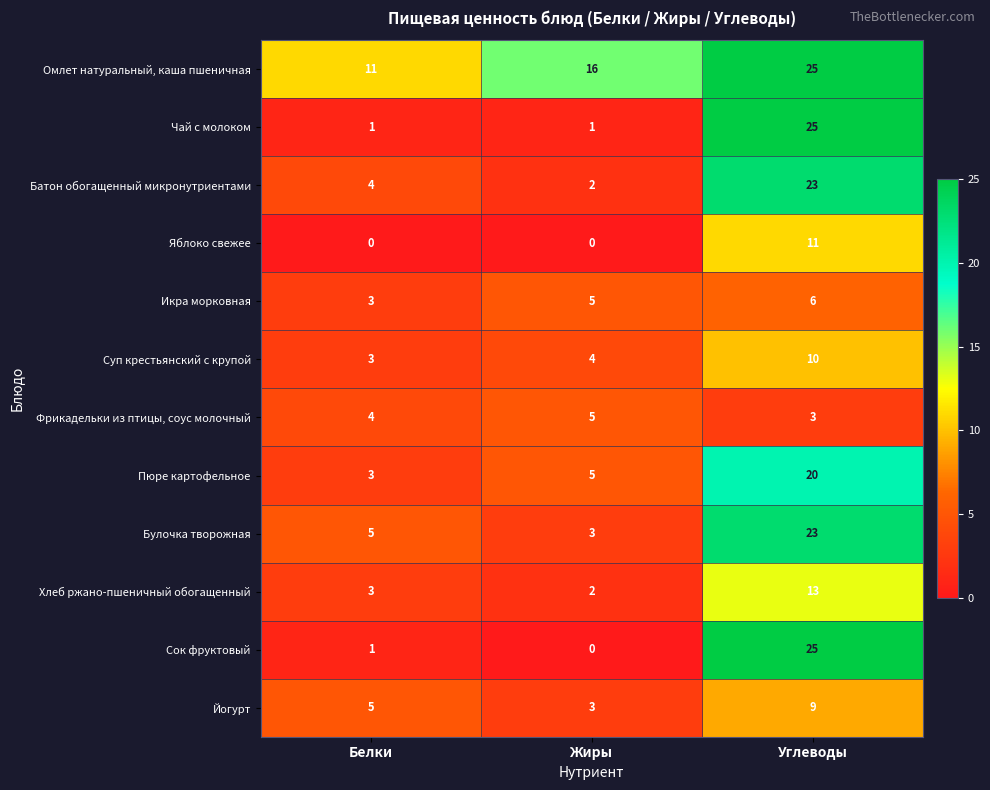

What is the highest value of the Булочка творожная series?

23